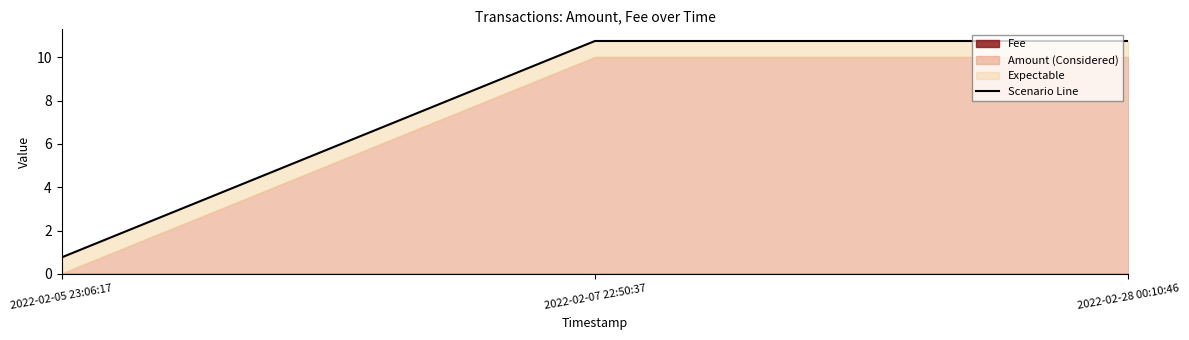

Rank the categories by value from highest to lowest.

2022-02-07 22:50:37, 2022-02-28 00:10:46, 2022-02-05 23:06:17